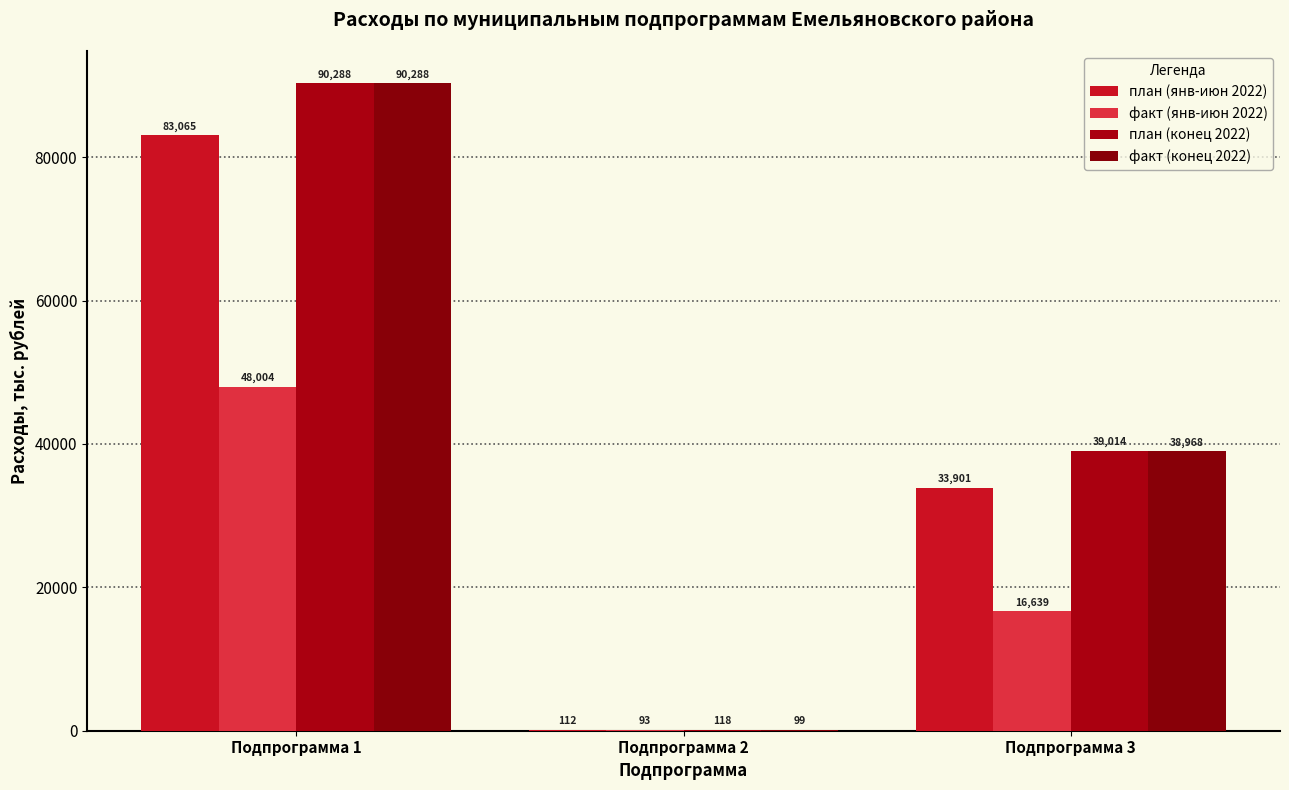

At Подпрограмма 2, list the series in order from largest to smallest.

план (конец 2022), план (янв-июн 2022), факт (конец 2022), факт (янв-июн 2022)